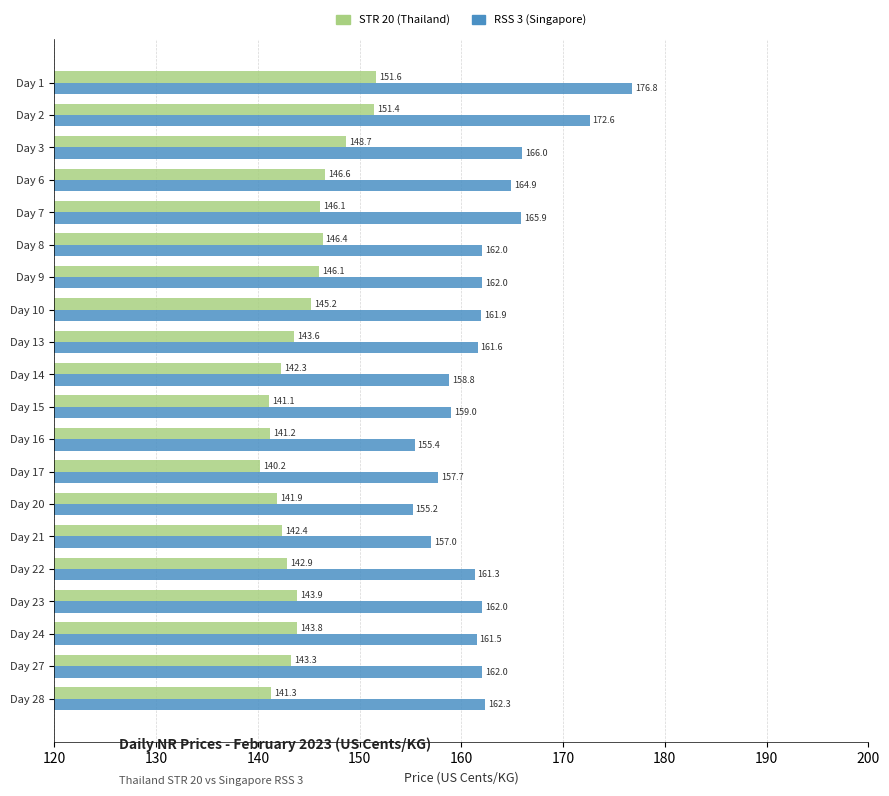

What is the total value across all series at Day 9?

308.1